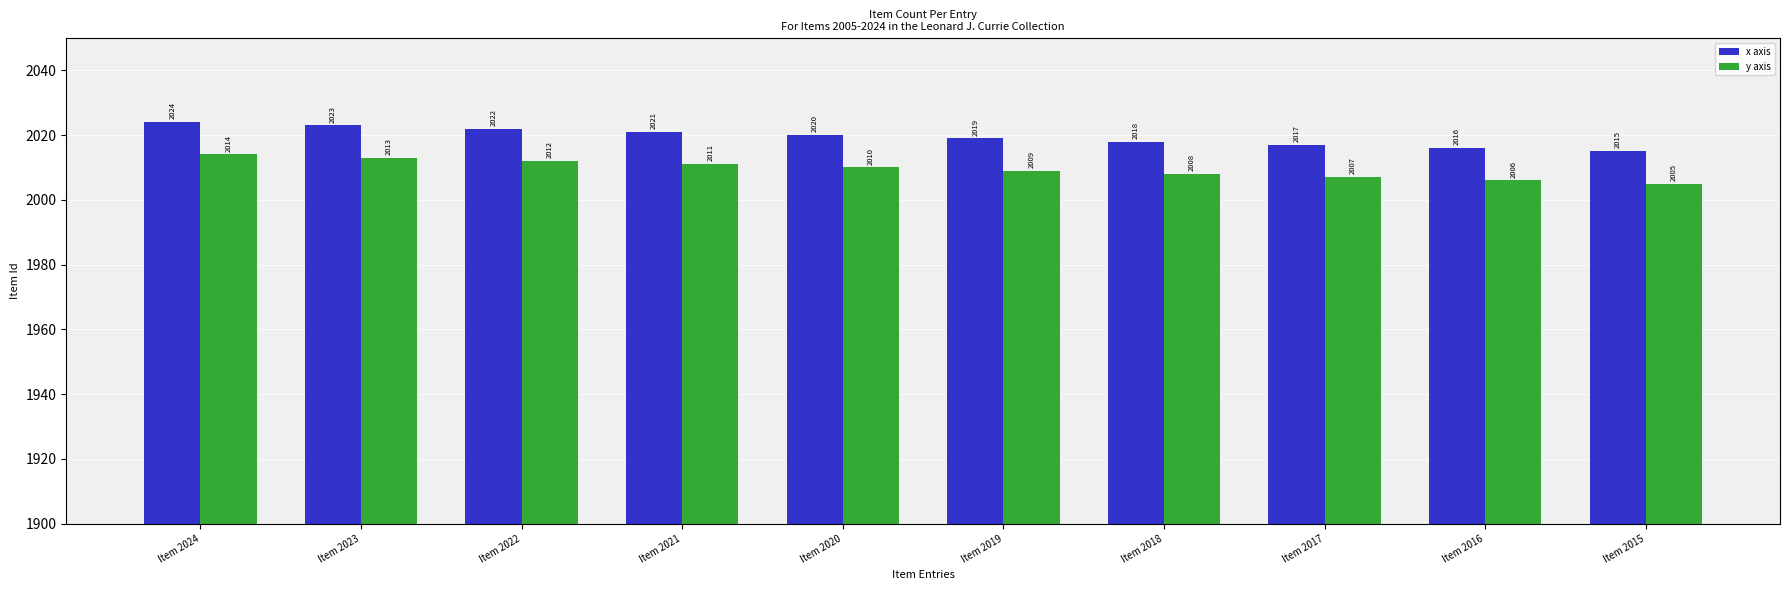

What is the spread (max minus min) of values at Item 2017?

10